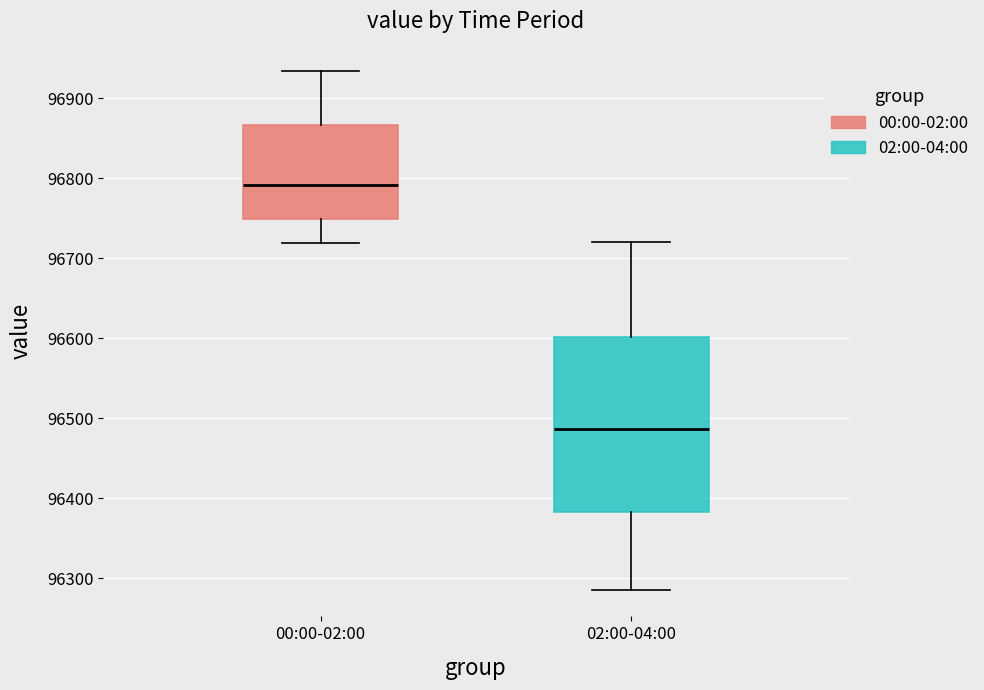

Which box has the highest median line?

00:00-02:00